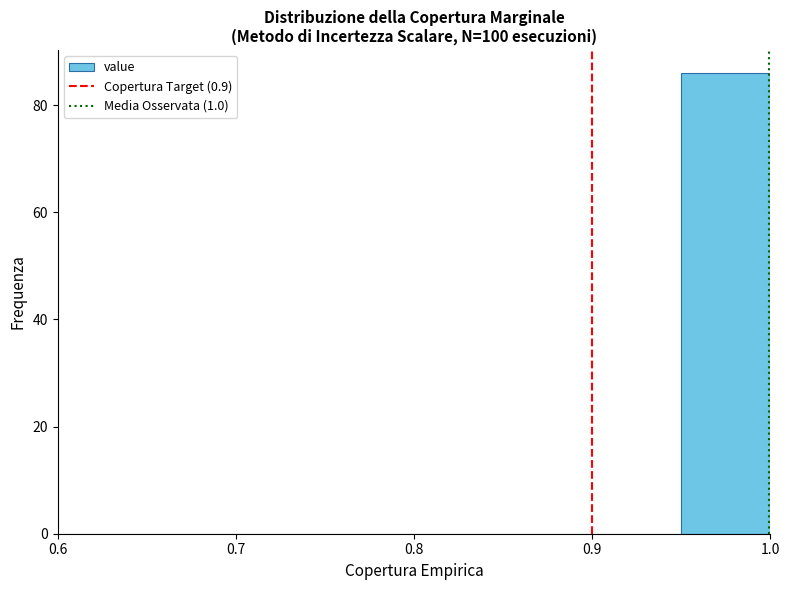

Reading left to right, transcribe this chart: for each bar, give the range it covers on the x-axis and its height. The values are not printed on the chart, so give them approximately, as read against the axis.

0.60 to 0.65: 0
0.65 to 0.70: 0
0.70 to 0.75: 0
0.75 to 0.80: 0
0.80 to 0.85: 0
0.85 to 0.90: 0
0.90 to 0.95: 0
0.95 to 1.00: 86